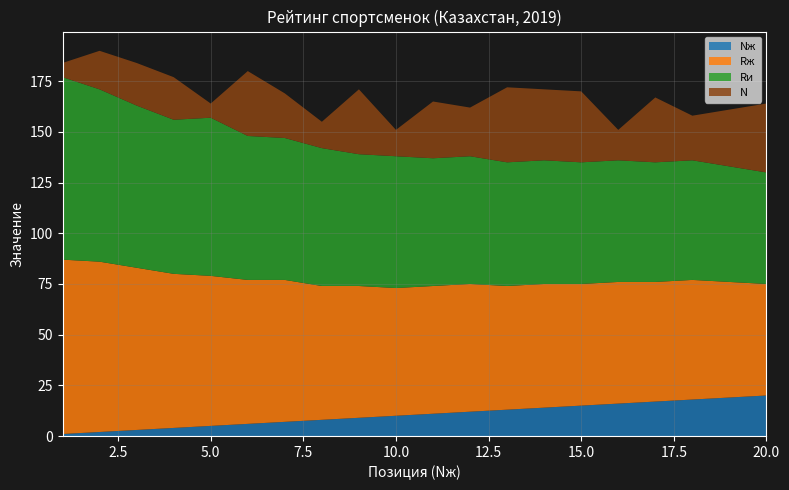

Reading left to right, list all the values displayed in this chart.

Rж: 1=86	2=84	3=80	4=76	5=74	6=71	7=70	8=66	9=65	10=63	11=63	12=63	13=61	14=61	15=60	16=60	17=59	18=59	19=57	20=55
Rи: 1=90	2=85	3=80	4=76	5=78	6=71	7=70	8=68	9=65	10=65	11=63	12=63	13=61	14=61	15=60	16=60	17=59	18=59	19=57	20=55
N: 1=7	2=19	3=21	4=21	5=7	6=32	7=22	8=13	9=32	10=13	11=28	12=24	13=37	14=35	15=35	16=15	17=32	18=22	19=28	20=34
Nж: 1=1	2=2	3=3	4=4	5=5	6=6	7=7	8=8	9=9	10=10	11=11	12=12	13=13	14=14	15=15	16=16	17=17	18=18	19=19	20=20